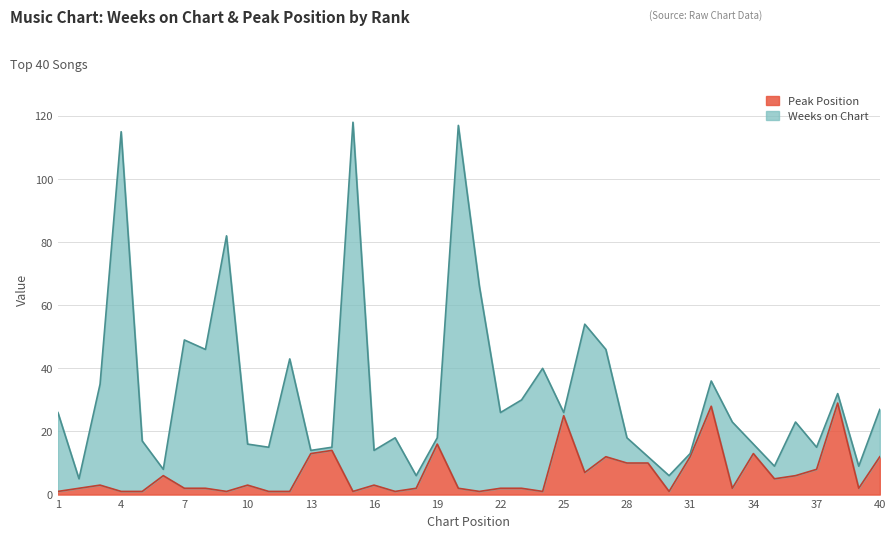

True or false: the data shows 1 at 11.

True